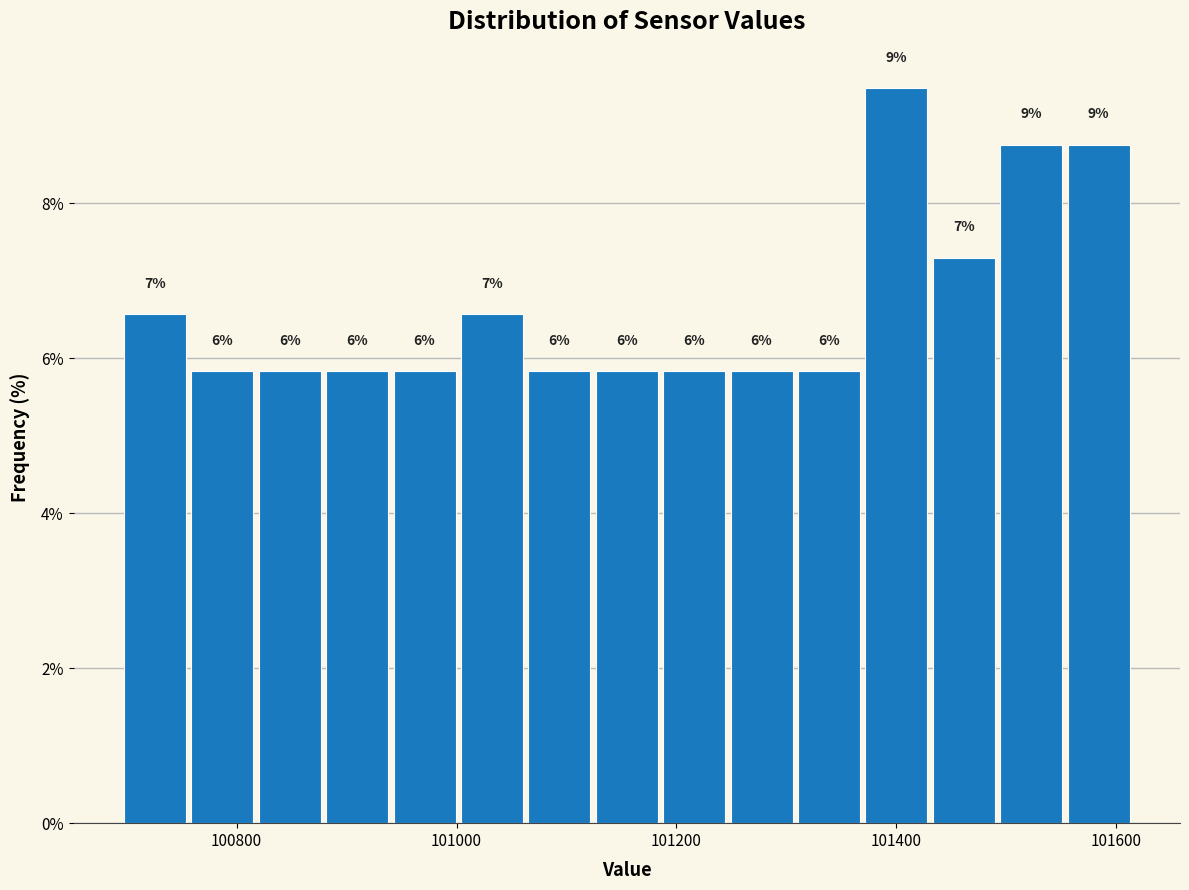

Read against the x-axis, roughly where is the centre of the tallest bar?

101400